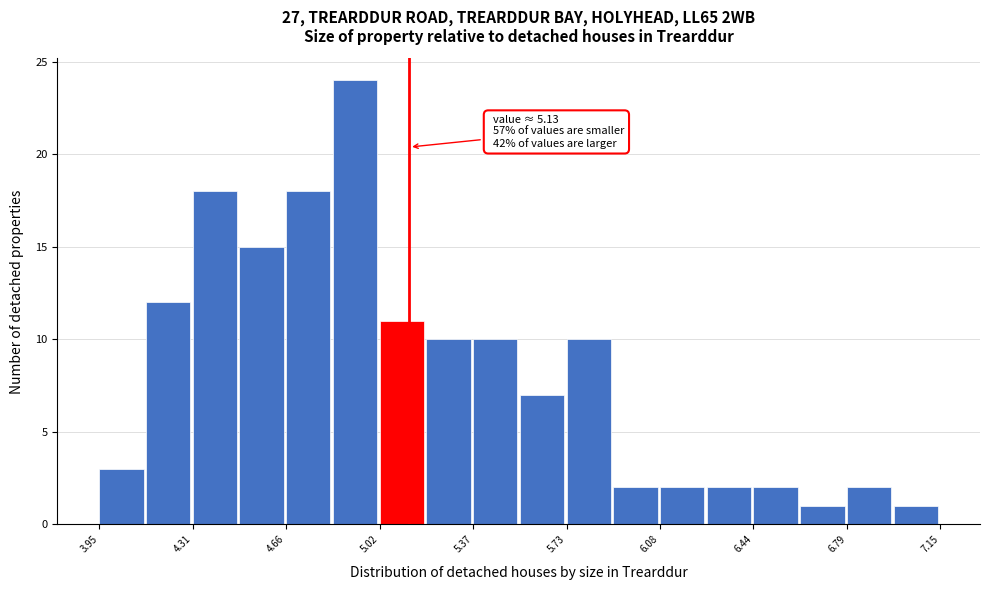

Read against the x-axis, roughly where is the centre of the tallest bar?

4.90